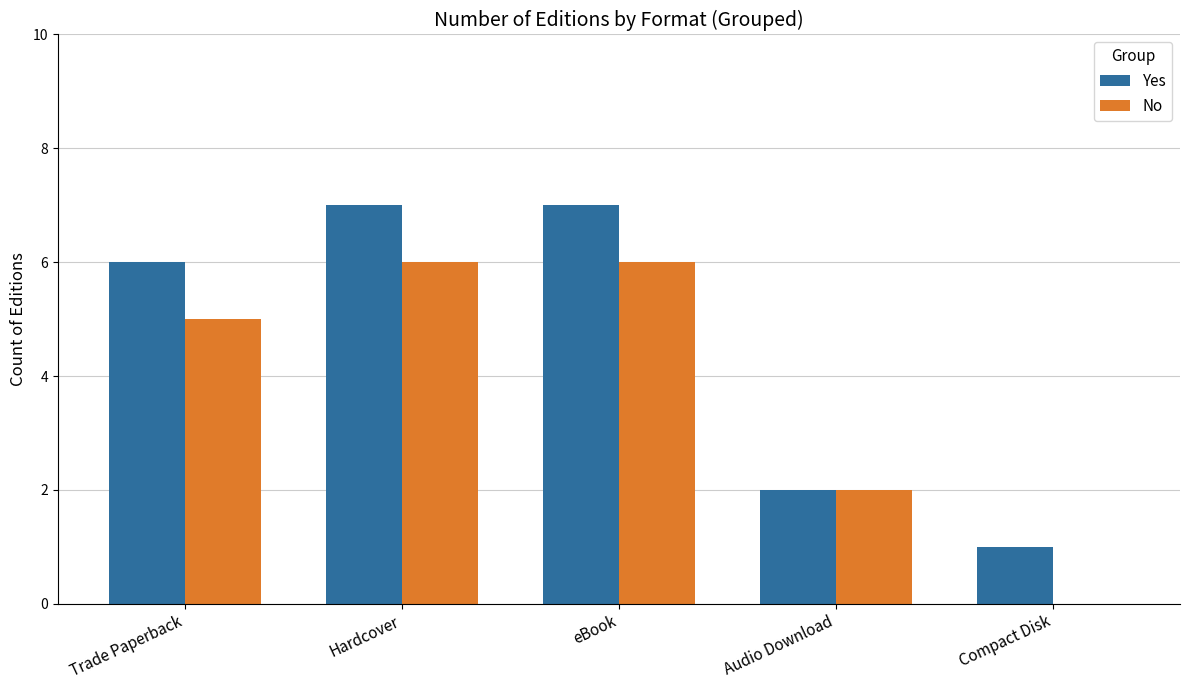

What is the maximum value shown in the chart?

7